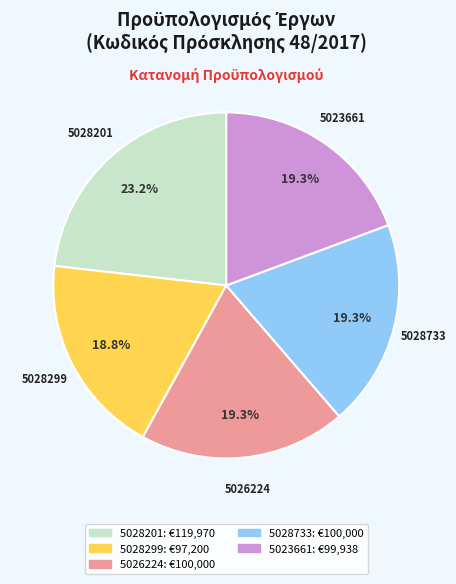

The 5028299 slice represents 30% of the pie. True or false?

False